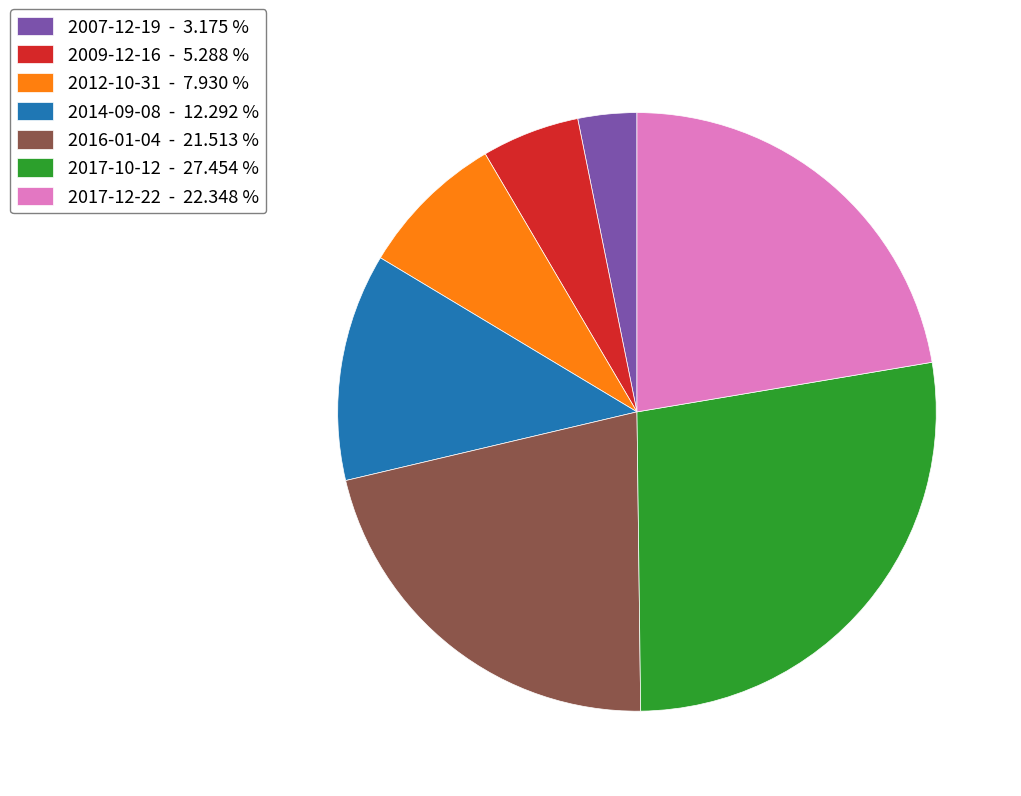

Which slice is the smallest?

2007-12-19